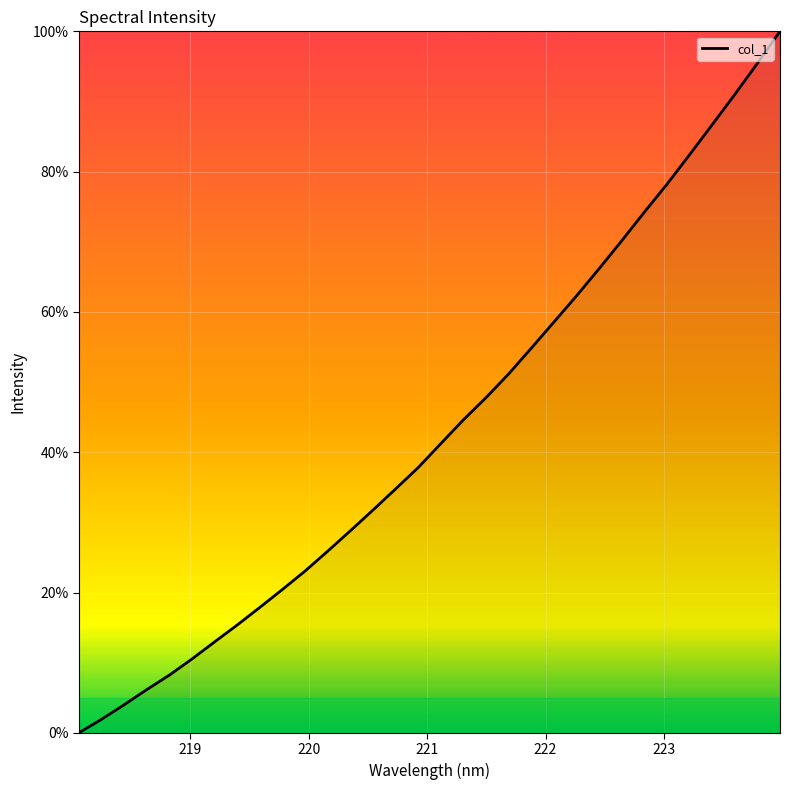

Reading right to left, list all the values displayed in this chart.

100.0	95.4	91.0	86.7	82.4	78.2	74.2	70.2	66.2	62.3	58.6	54.9	51.2	47.8	44.7	41.3	37.8	34.8	31.8	28.8	25.9	23.1	20.5	17.9	15.4	13.0	10.5	8.2	6.2	4.0	1.9	0.0